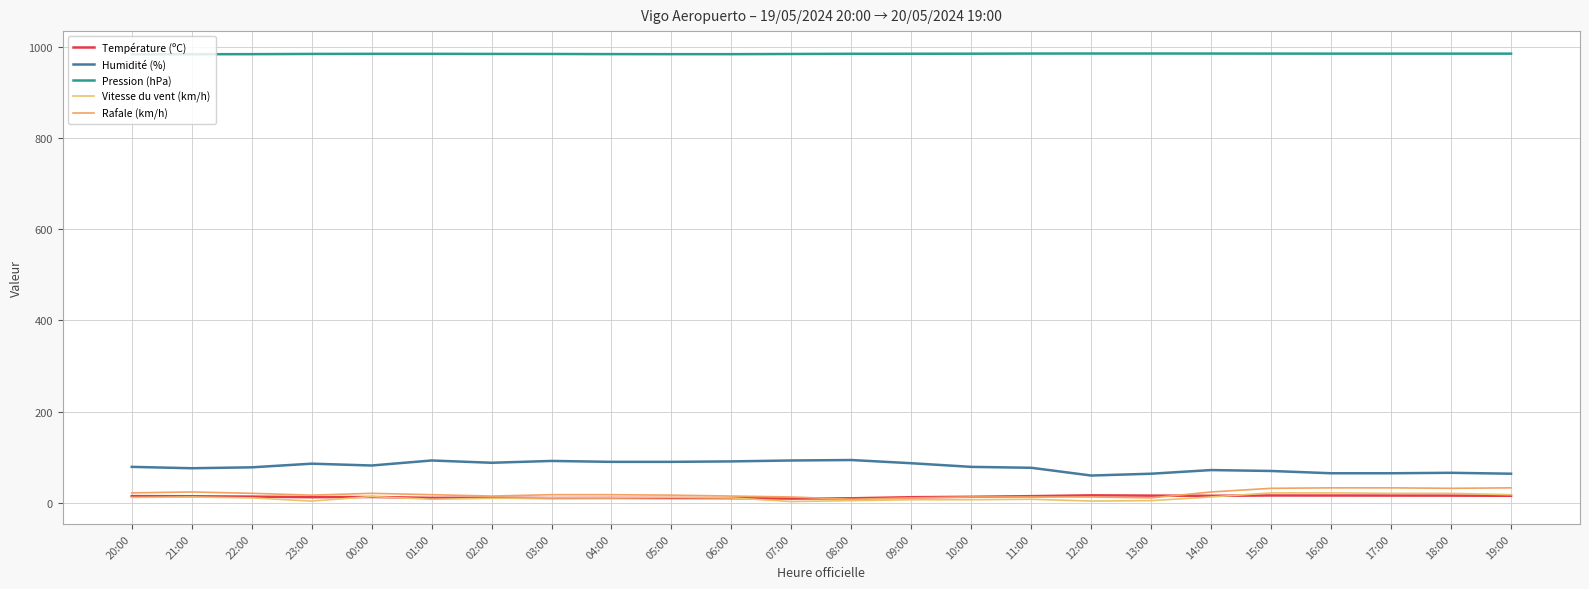

The value of Rafale (km/h) at 05:00 is 4.4. True or false?

False